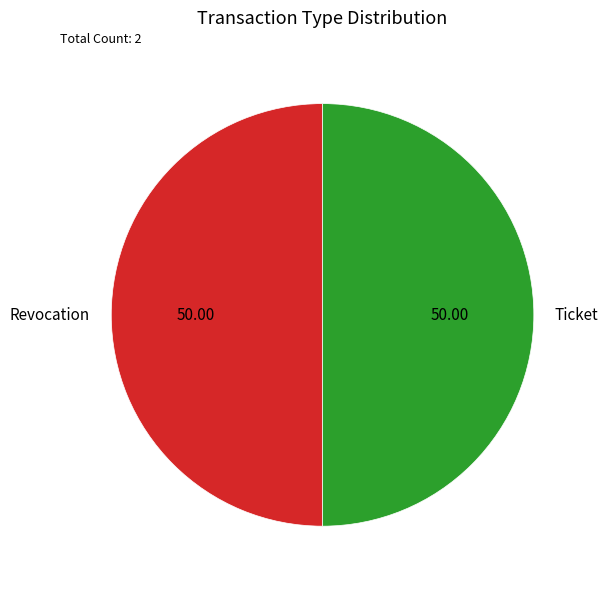

What is the ratio of the value at Revocation to the value at Ticket?

1.0